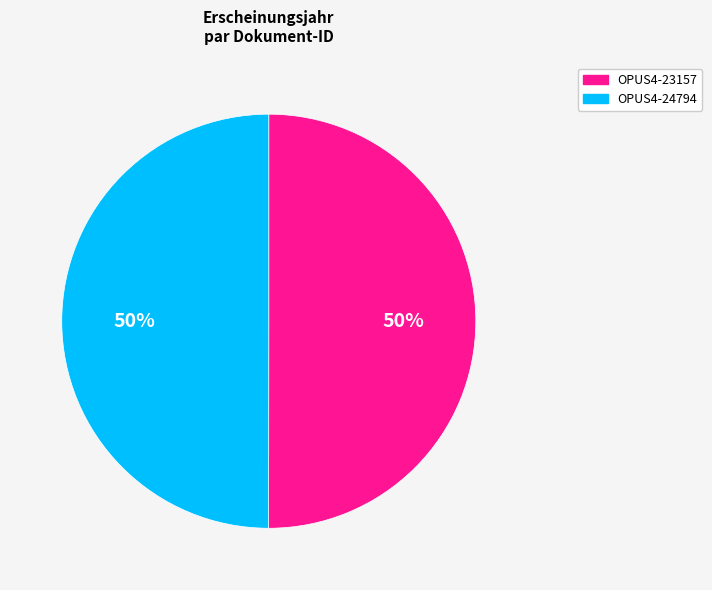

The OPUS4-23157 slice represents 50% of the pie. True or false?

True